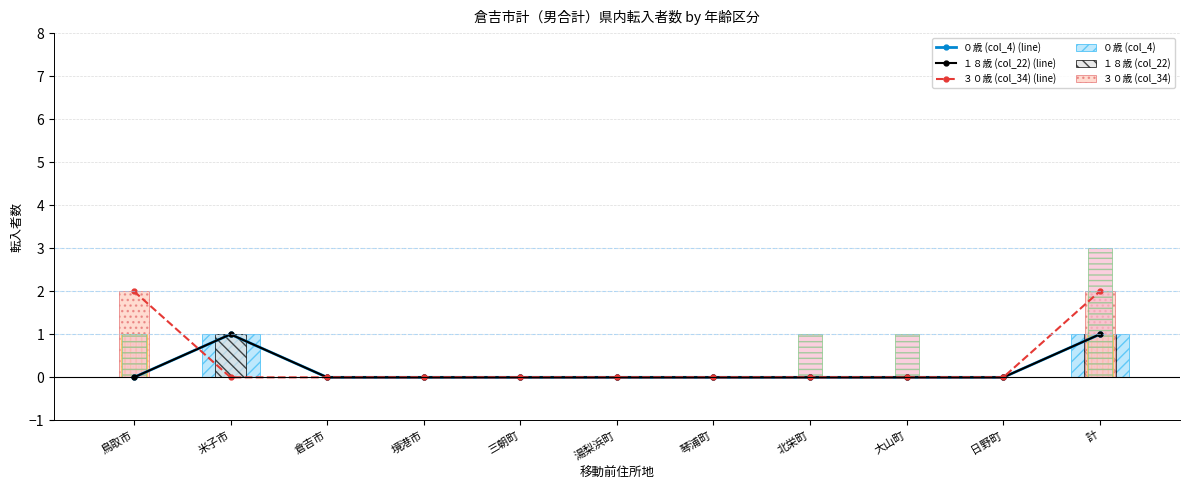

At which category does the chart reach its peak across all series?

計